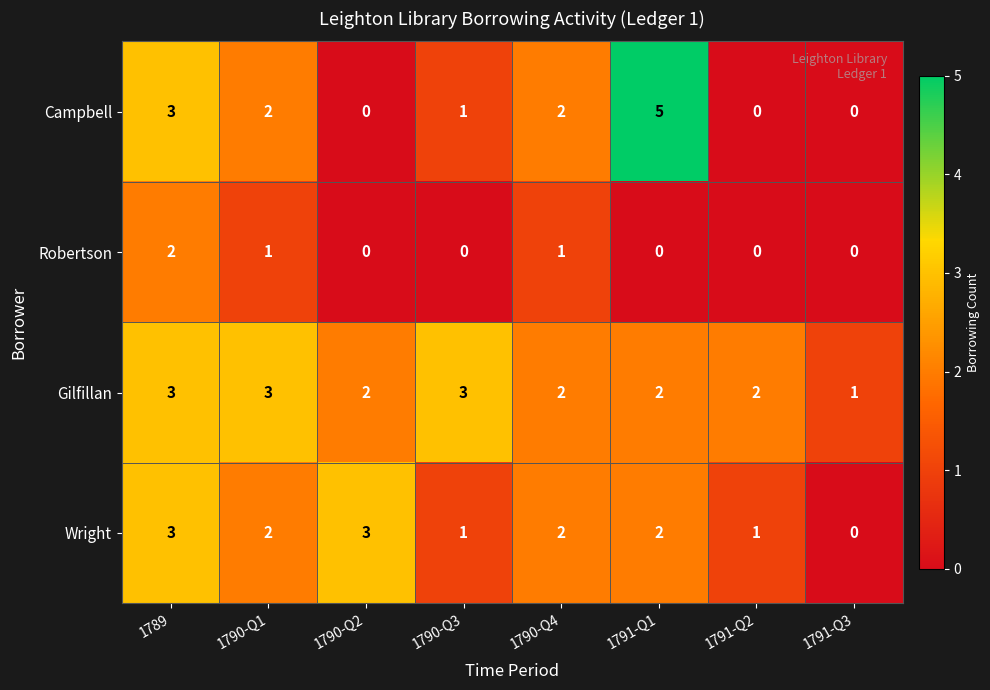

Is it true that Gilfillan equals 3 at 1789?

True